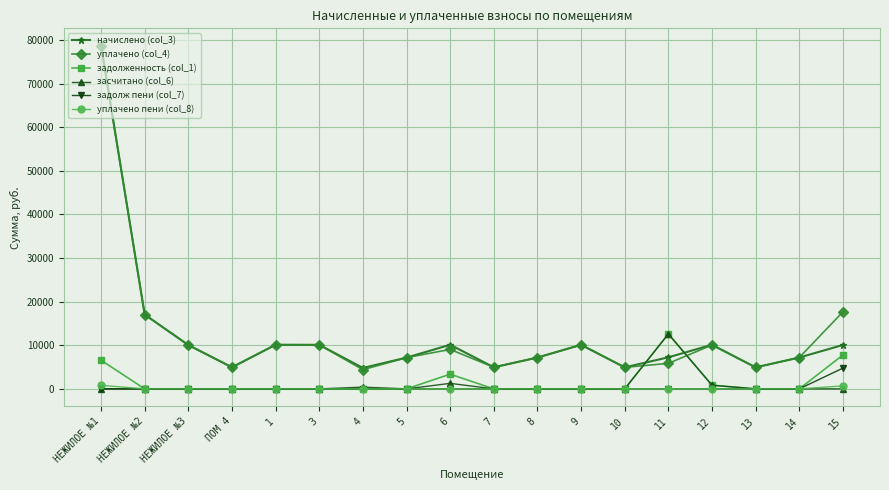

What are all the series names shown in the legend?

начислено (col_3), уплачено (col_4), задолженность (col_1), засчитано (col_6), задолж пени (col_7), уплачено пени (col_8)